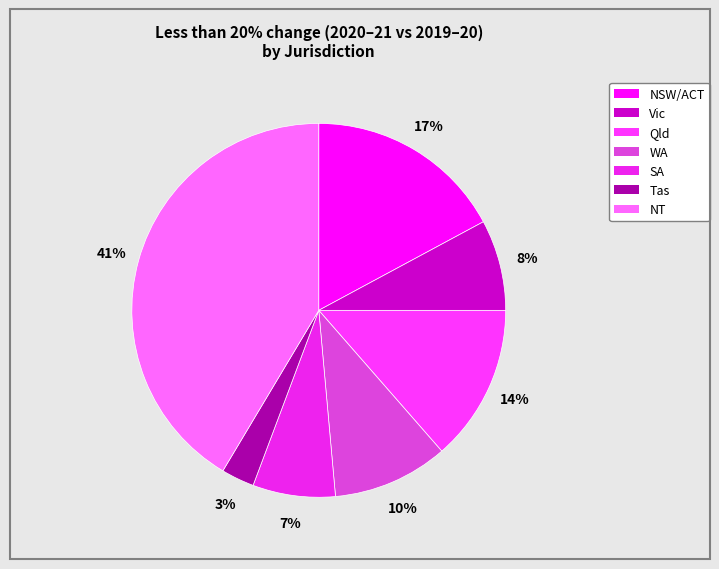

Count the number of slices in the pie.

7